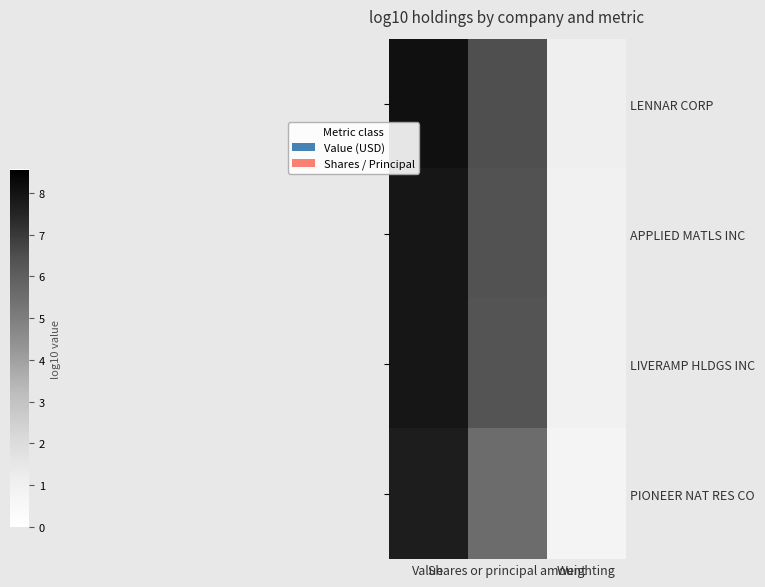

What is the maximum value shown in the chart?

8.1